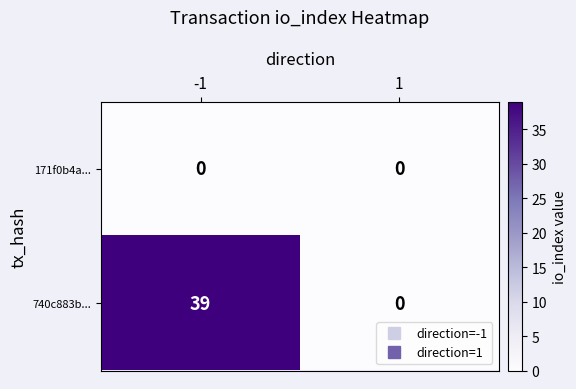

Which series has the largest total across all categories?

740c883b...